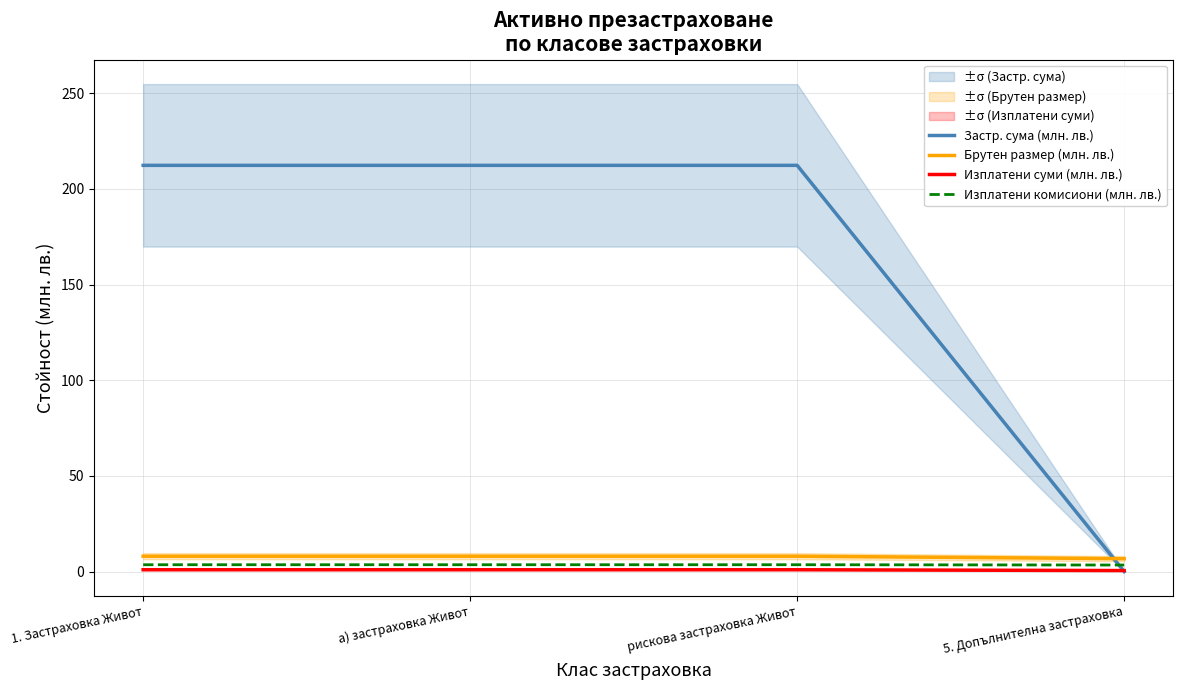

At рискова застраховка Живот, list the series in order from smallest to largest.

Изплатени суми (млн. лв.), Изплатени комисиони (млн. лв.), Брутен размер (млн. лв.), Застр. сума (млн. лв.)